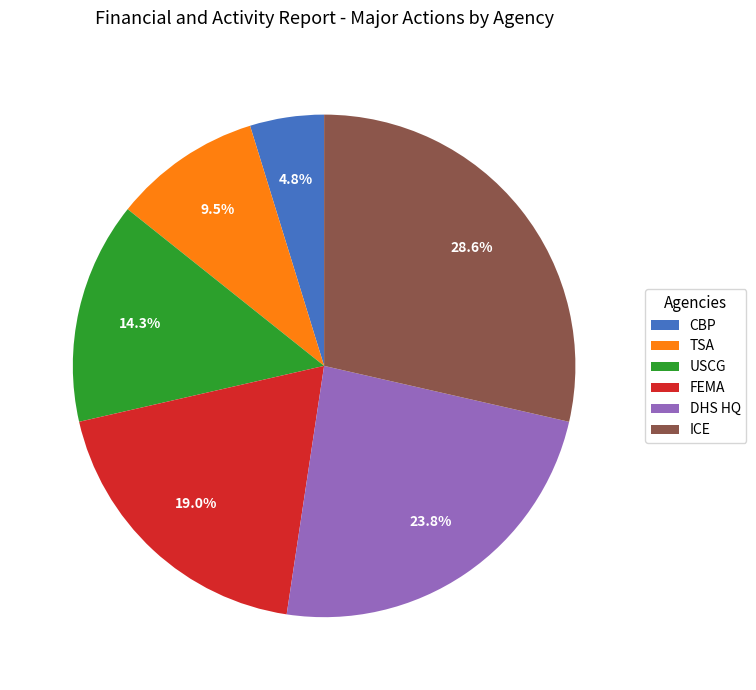

Does any single category account for the majority?

No